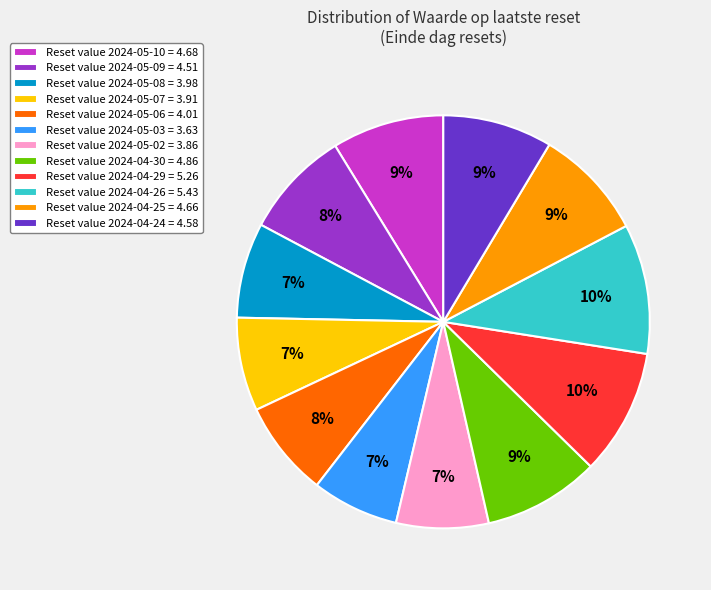

Approximately how many times larger is the value at Reset value 2024-05-03 = 3.63 compared to Reset value 2024-04-25 = 4.66?

0.8